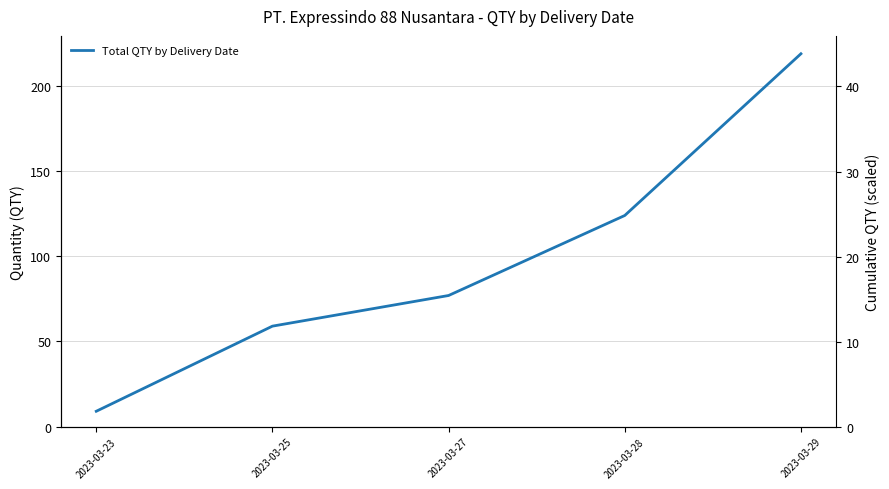

At which label does Total QTY by Delivery Date first exceed 77?

2023-03-28